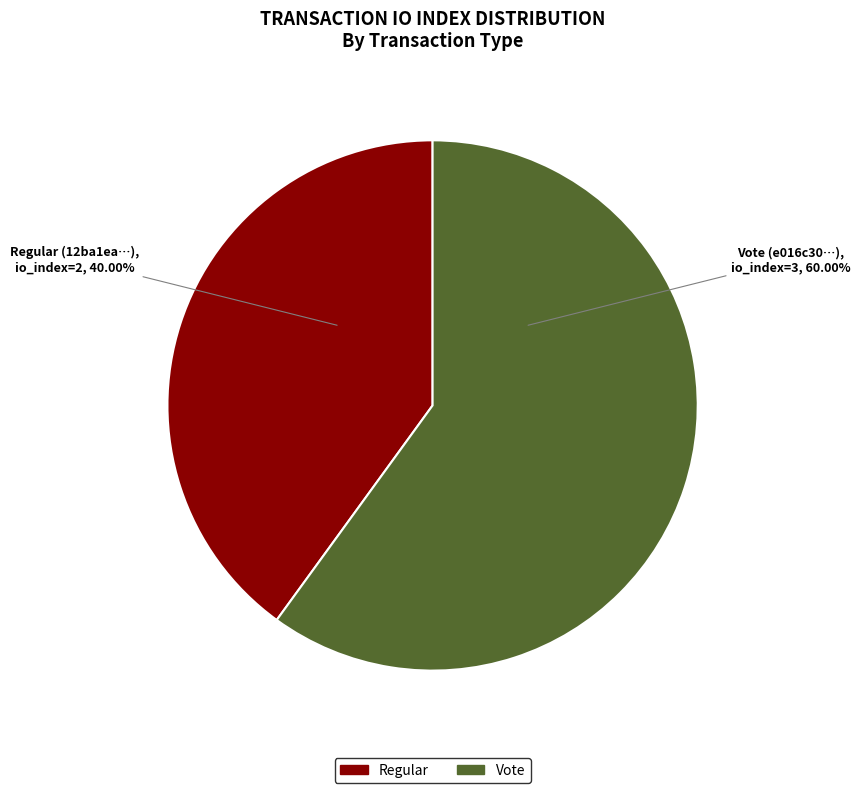

Is there any slice that represents more than half of the pie?

Yes